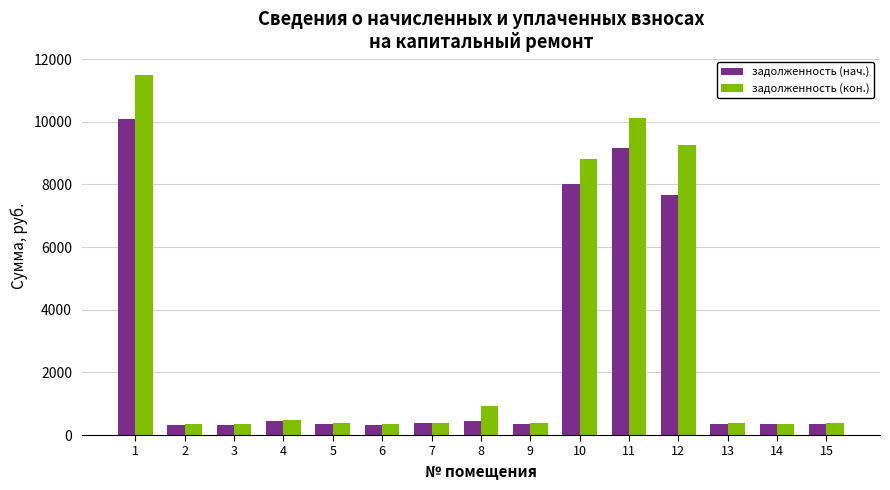

What are all the series names shown in the legend?

задолженность (нач.), задолженность (кон.)